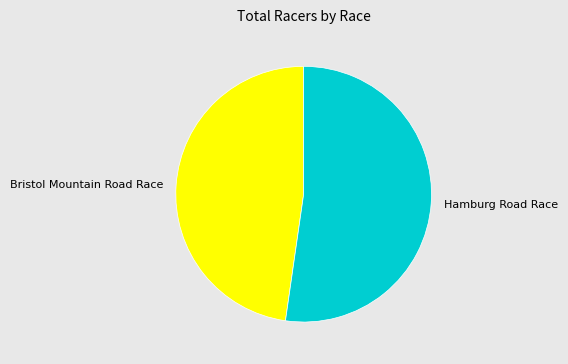

Is the sum of Hamburg Road Race and Bristol Mountain Road Race greater than half?

Yes